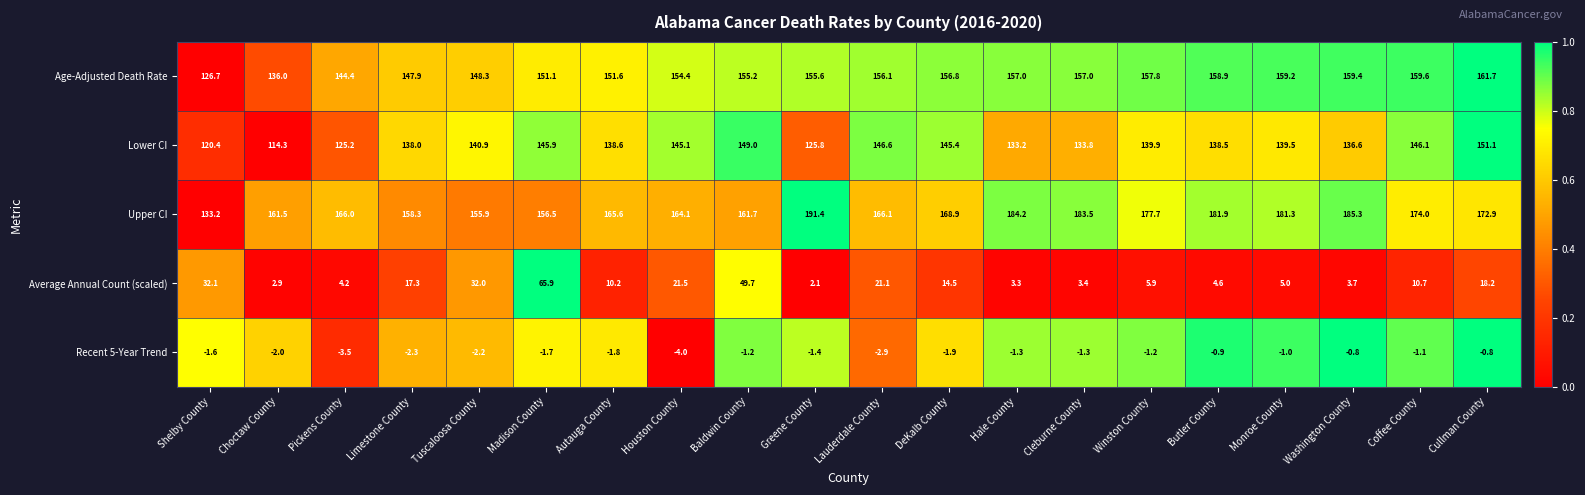

What is the difference between the highest and lowest values at Coffee County?

175.1